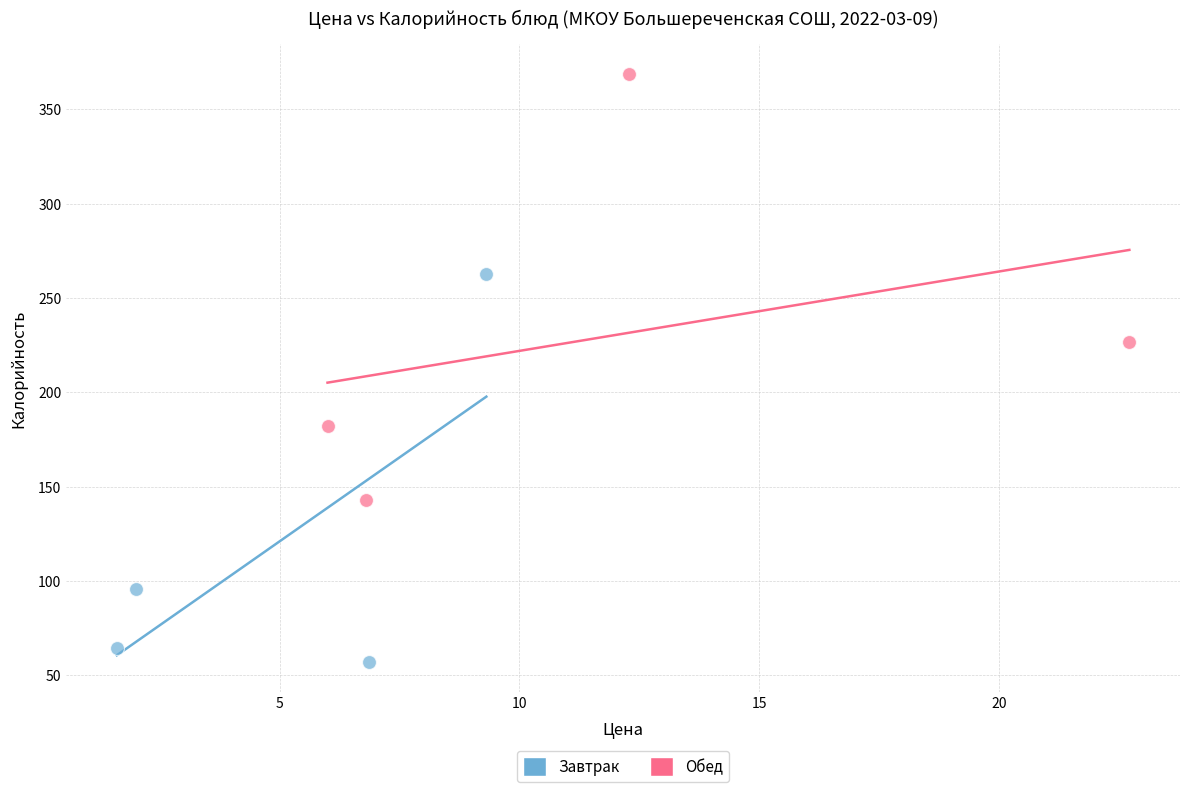

Which series contains the lowest Y value?

Завтрак